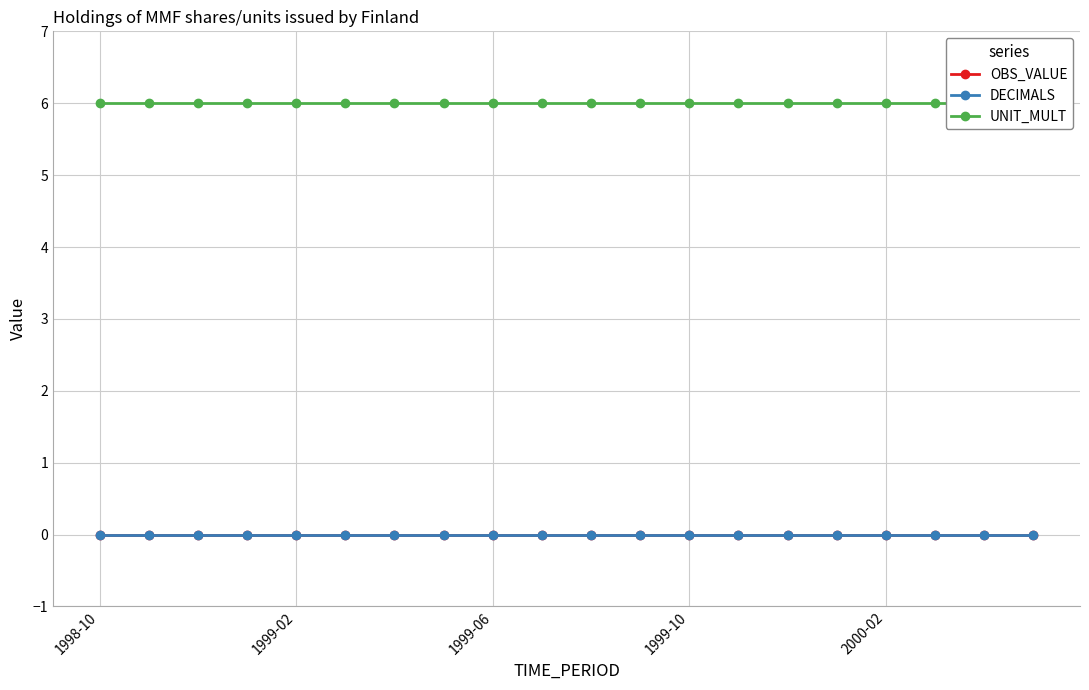

Reading left to right, list all the values displayed in this chart.

OBS_VALUE: 0	0	0	0	0	0	0	0	0	0	0	0	0	0	0	0	0	0	0	0
DECIMALS: 0	0	0	0	0	0	0	0	0	0	0	0	0	0	0	0	0	0	0	0
UNIT_MULT: 6	6	6	6	6	6	6	6	6	6	6	6	6	6	6	6	6	6	6	6